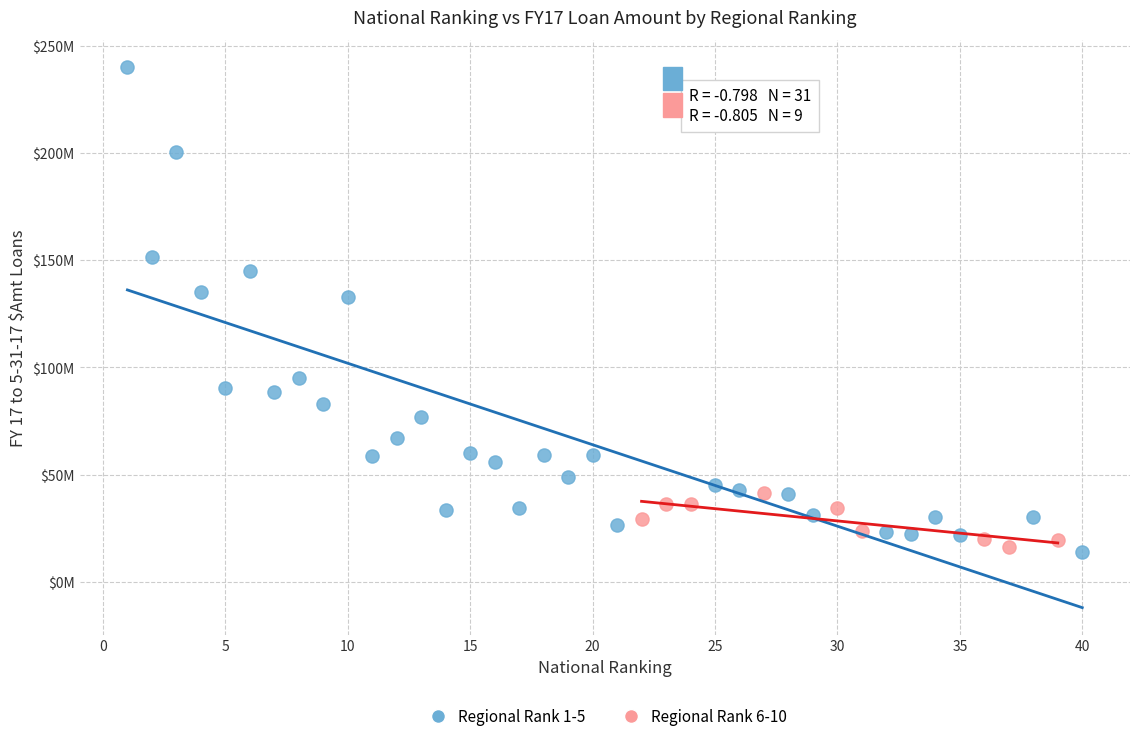

What are all the series names shown in the legend?

Regional Rank 1-5, Regional Rank 6-10